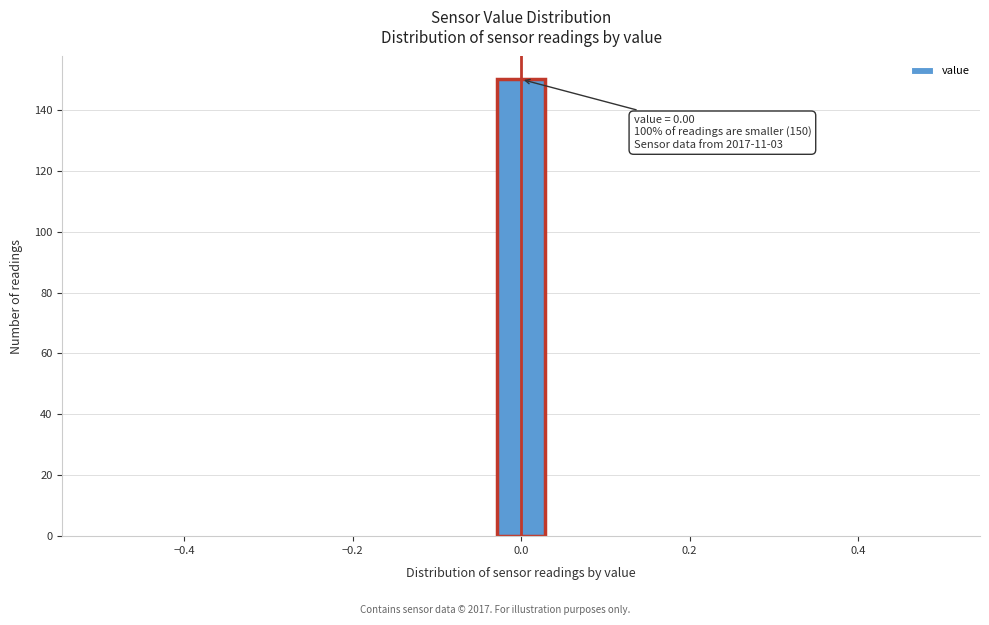

Around what value on the x-axis is the tallest bar? Give the approximate position of its centre, as read against the axis.

0.00